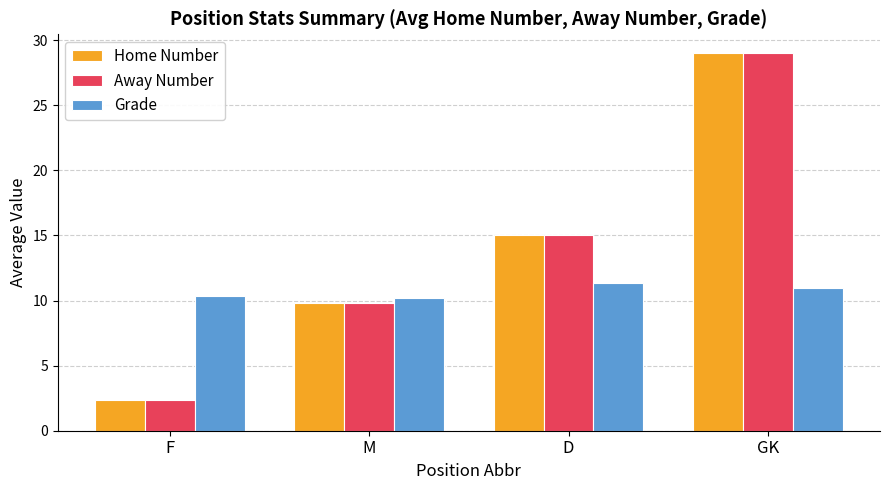

Reading left to right, extract all data points from this chart.

Home Number: 2.3	9.8	15.0	29.0
Away Number: 2.3	9.8	15.0	29.0
Grade: 10.3	10.2	11.3	11.0